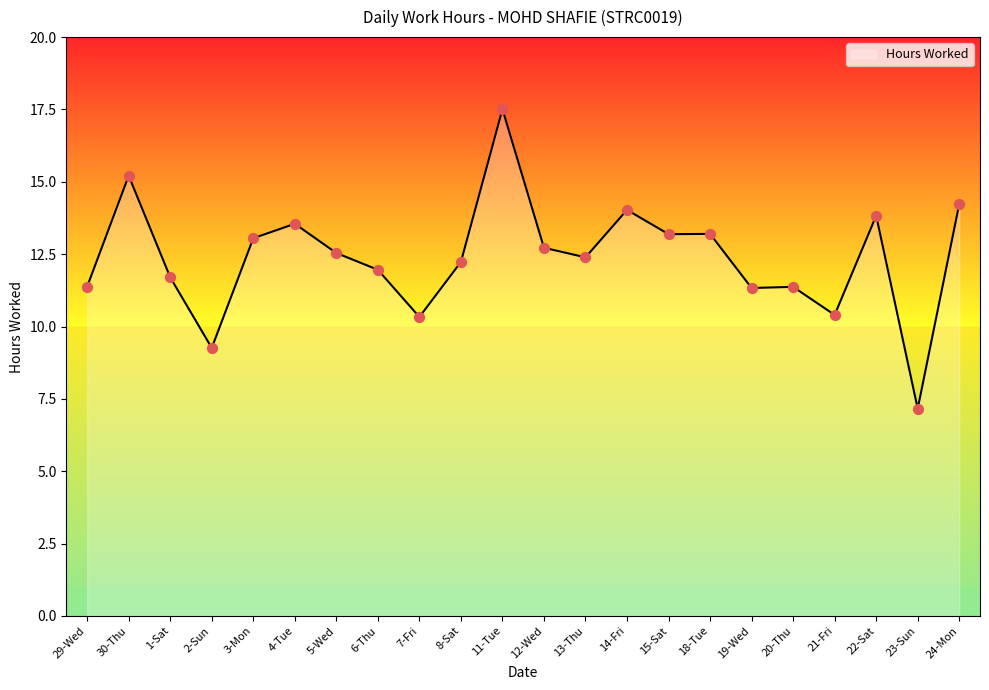

What is the change in value from 12-Wed to 21-Fri?

-2.3